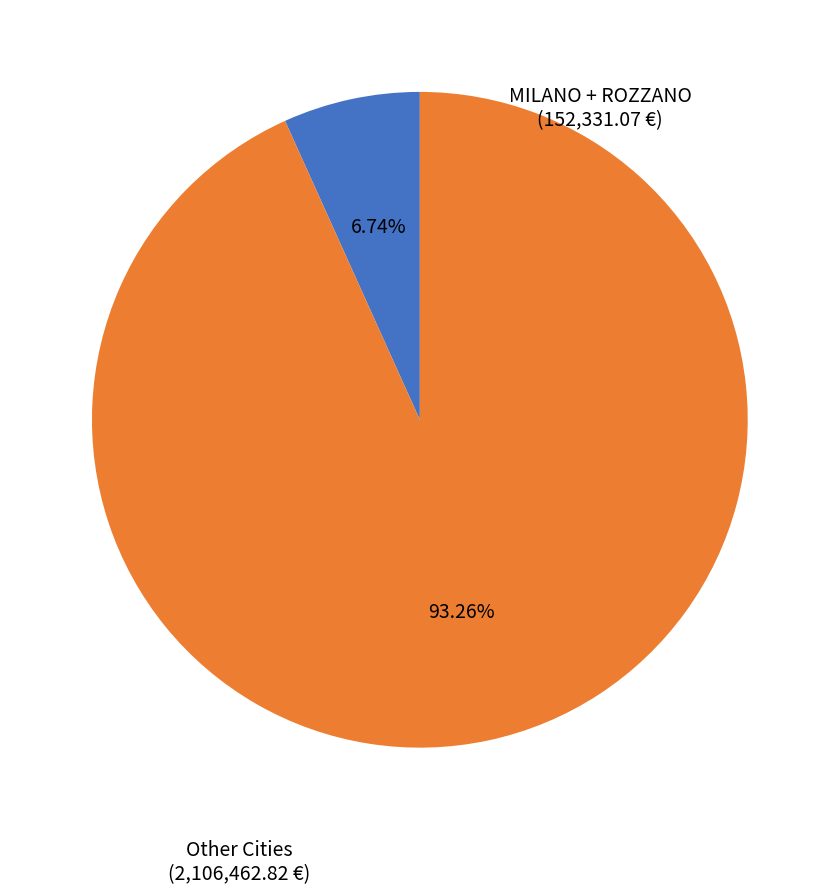

Is there any slice that represents more than half of the pie?

Yes